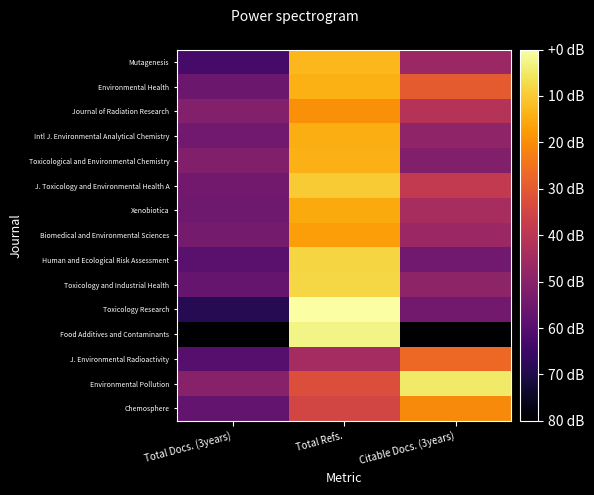

Reading right to left, list all the values displayed in this chart.

Chemosphere: Citable Docs. (3years)=3.5	Total Refs.=3.1	Total Docs. (3years)=2.5
Environmental Pollution: Citable Docs. (3years)=3.9	Total Refs.=3.1	Total Docs. (3years)=2.7
J. Environmental Radioactivity: Citable Docs. (3years)=3.3	Total Refs.=2.8	Total Docs. (3years)=2.4
Food Additives and Contaminants: Citable Docs. (3years)=1.9	Total Refs.=3.9	Total Docs. (3years)=1.9
Toxicology Research: Citable Docs. (3years)=2.6	Total Refs.=4.0	Total Docs. (3years)=2.2
Toxicology and Industrial Health: Citable Docs. (3years)=2.7	Total Refs.=3.8	Total Docs. (3years)=2.5
Human and Ecological Risk Assessment: Citable Docs. (3years)=2.6	Total Refs.=3.8	Total Docs. (3years)=2.5
Biomedical and Environmental Sciences: Citable Docs. (3years)=2.8	Total Refs.=3.5	Total Docs. (3years)=2.6
Xenobiotica: Citable Docs. (3years)=2.9	Total Refs.=3.6	Total Docs. (3years)=2.6
J. Toxicology and Environmental Health A: Citable Docs. (3years)=3.0	Total Refs.=3.7	Total Docs. (3years)=2.6
Toxicological and Environmental Chemistry: Citable Docs. (3years)=2.7	Total Refs.=3.6	Total Docs. (3years)=2.7
Intl J. Environmental Analytical Chemistry: Citable Docs. (3years)=2.7	Total Refs.=3.6	Total Docs. (3years)=2.6
Journal of Radiation Research: Citable Docs. (3years)=2.9	Total Refs.=3.5	Total Docs. (3years)=2.7
Environmental Health: Citable Docs. (3years)=3.2	Total Refs.=3.6	Total Docs. (3years)=2.5
Mutagenesis: Citable Docs. (3years)=2.8	Total Refs.=3.7	Total Docs. (3years)=2.4